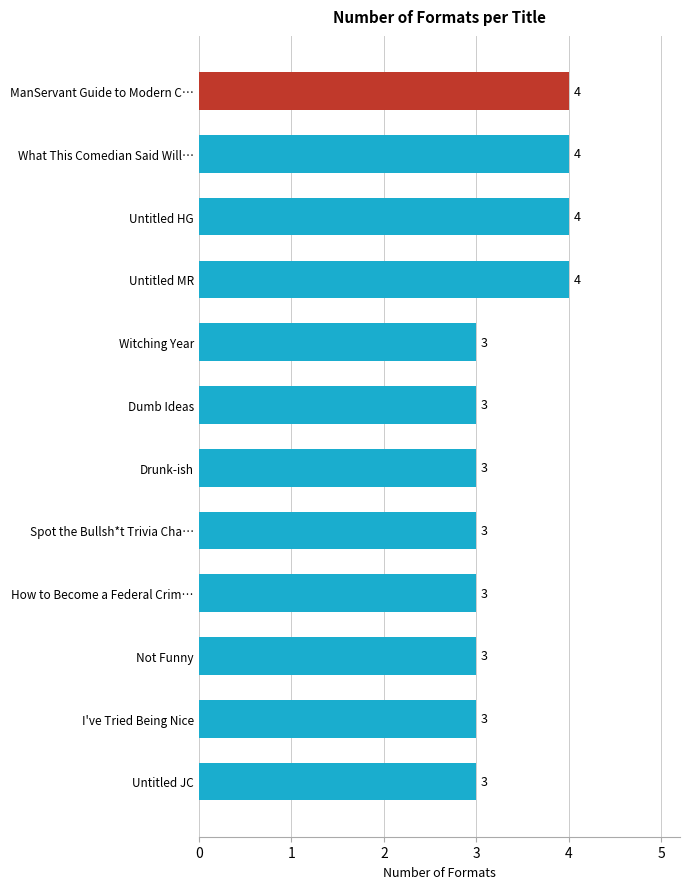

How many values are between 3 and 4?

12